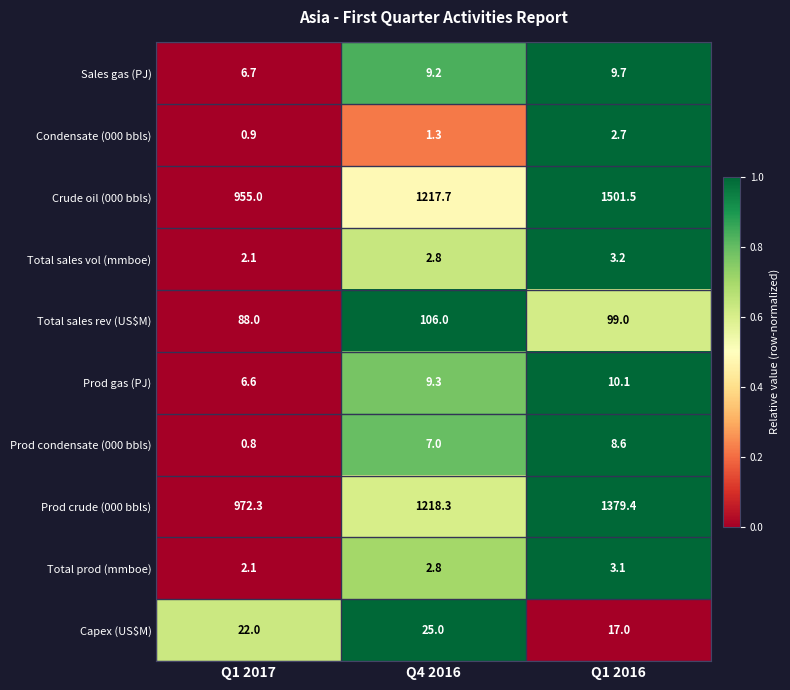

Reading left to right, transcribe all the data shown in this chart.

Sales gas (PJ): 6.7	9.2	9.7
Condensate (000 bbls): 0.9	1.3	2.7
Crude oil (000 bbls): 955.0	1217.7	1501.5
Total sales vol (mmboe): 2.1	2.8	3.2
Total sales rev (US$M): 88.0	106.0	99.0
Prod gas (PJ): 6.6	9.3	10.1
Prod condensate (000 bbls): 0.8	7.0	8.6
Prod crude (000 bbls): 972.3	1218.3	1379.4
Total prod (mmboe): 2.1	2.8	3.1
Capex (US$M): 22.0	25.0	17.0